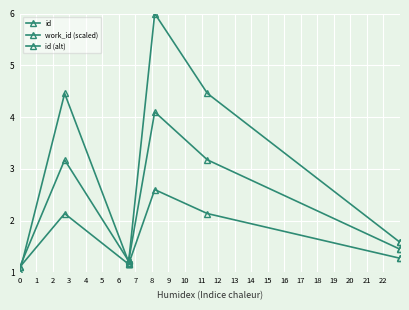

Reading left to right, what are all the values shown in this chart?

id: 1.0	4.5	1.2	1.2	1.2	1.2	6.0	4.5	1.6	1.6
work_id (scaled): 1.1	3.2	1.2	1.2	1.2	1.2	4.1	3.2	1.4	1.5
id (alt): 1.1	2.1	1.2	1.2	1.2	1.2	2.6	2.1	1.3	1.3